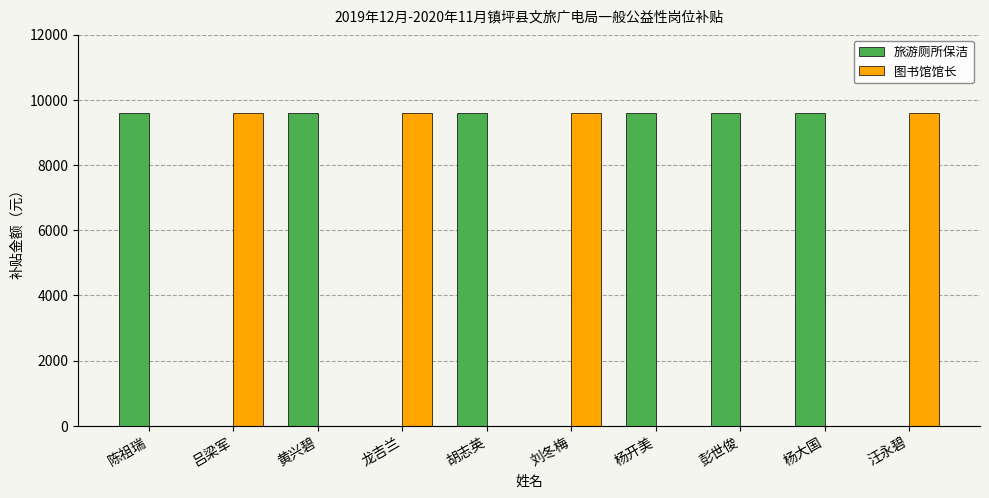

Reading left to right, extract all data points from this chart.

旅游厕所保洁: 陈祖瑞=9600	吕梁军=0	黄兴碧=9600	龙吉兰=0	胡志英=9600	刘冬梅=0	杨开美=9600	彭世俊=9600	杨大国=9600	汪永碧=0
图书馆馆长: 陈祖瑞=0	吕梁军=9600	黄兴碧=0	龙吉兰=9600	胡志英=0	刘冬梅=9600	杨开美=0	彭世俊=0	杨大国=0	汪永碧=9600